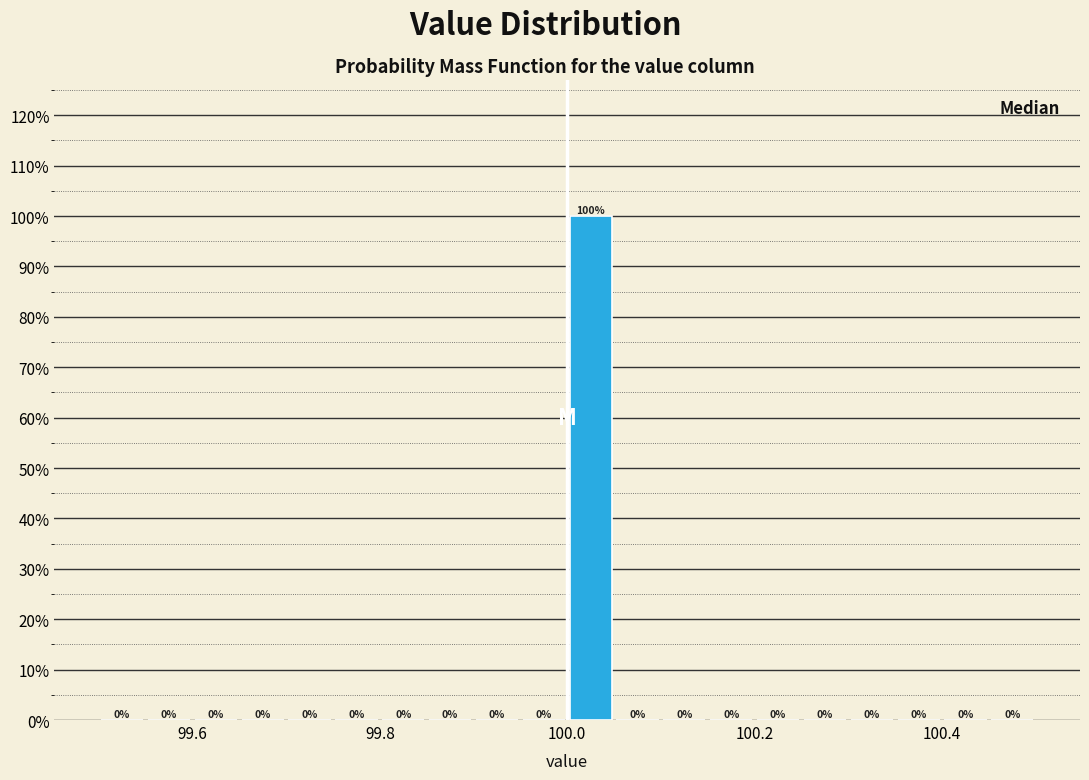

Read against the x-axis, roughly where is the centre of the tallest bar?

100.02